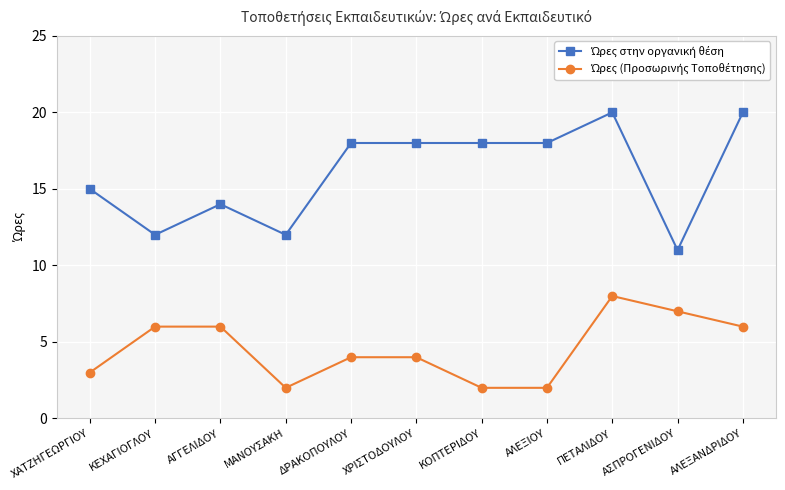

What is the greatest value displayed?

20